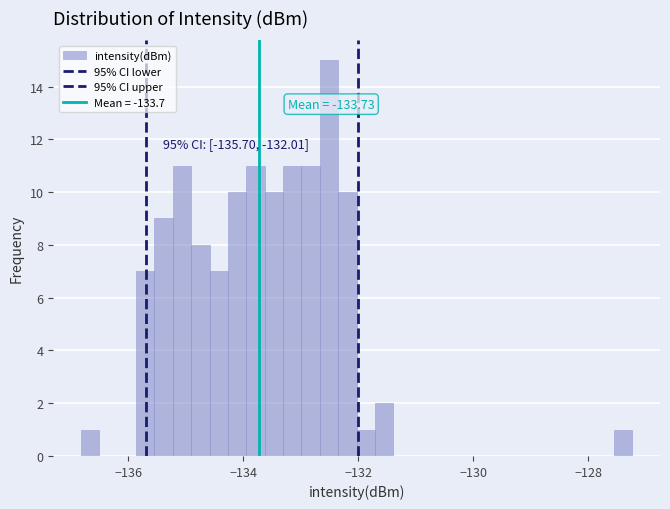

Read against the x-axis, roughly where is the centre of the tallest bar?

-132.6